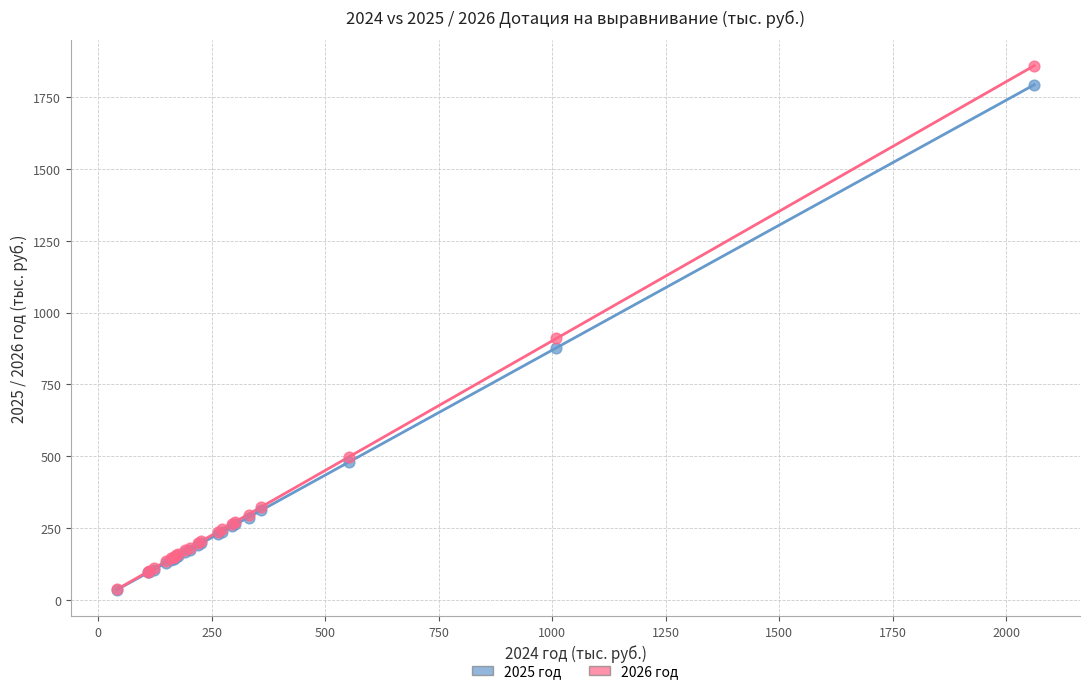

What are all the series names shown in the legend?

2025 год, 2026 год